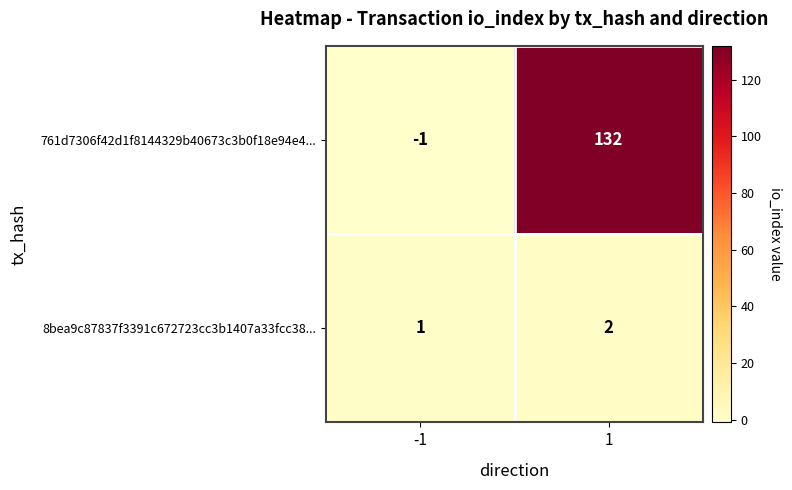

At 1, list the series in order from smallest to largest.

8bea9c87837f3391c672723cc3b1407a33fcc38..., 761d7306f42d1f8144329b40673c3b0f18e94e4...